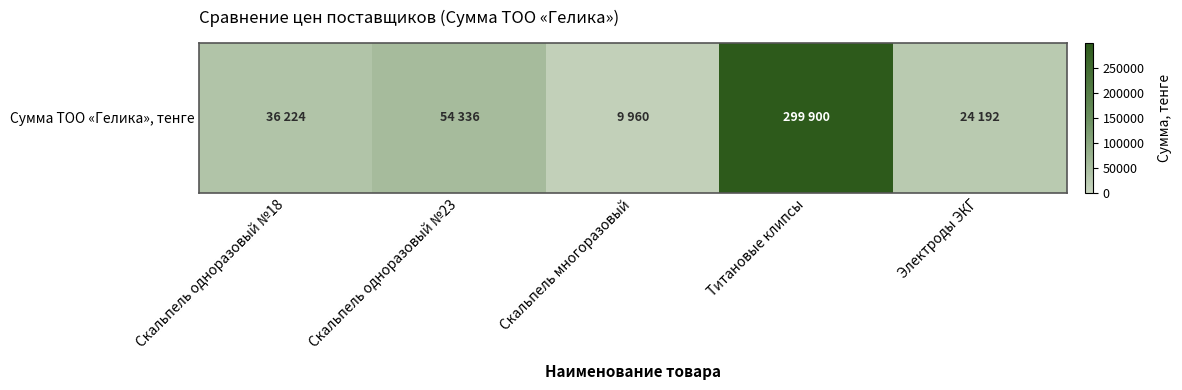

What is the approximate value at Титановые клипсы, to the nearest 50?

299900